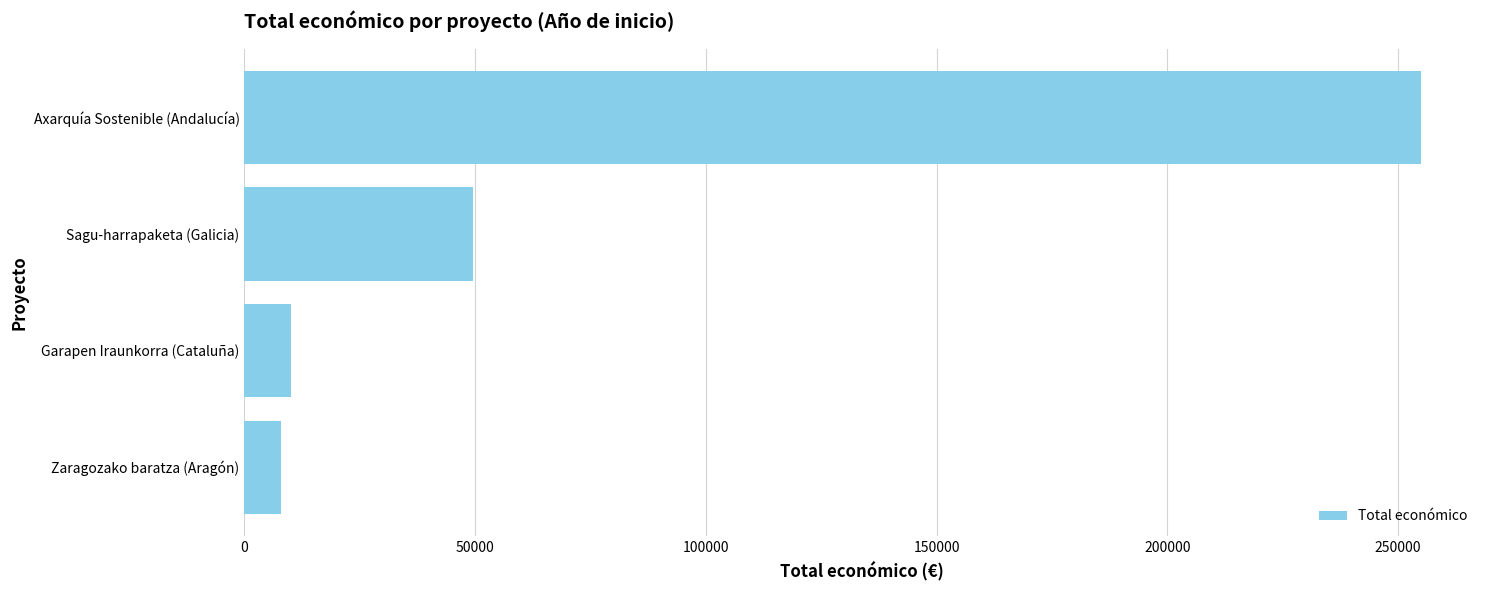

What is the minimum value shown in the chart?

8000